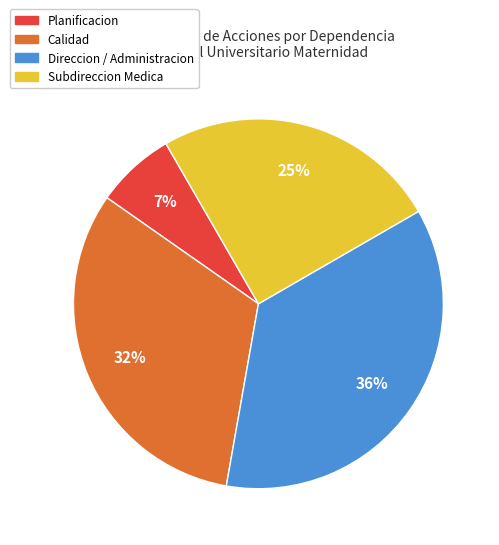

To the nearest percent, what is the difference between the largest and smallest slice percentages?

29%